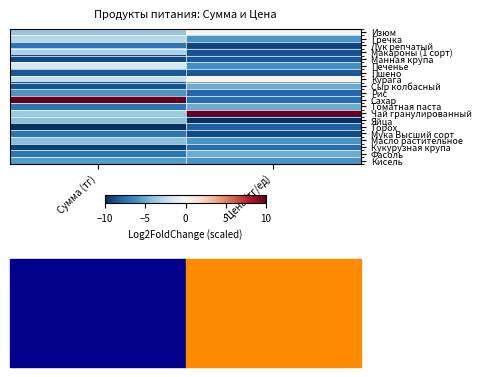

Reading left to right, extract all data points from this chart.

Изюм: Сумма (тг)=-3.8	Цена (тг/ед)=0.4
Гречка: Сумма (тг)=-2.7	Цена (тг/ед)=-5.8
Лук репчатый: Сумма (тг)=-7.3	Цена (тг/ед)=-9.2
Макароны (1 сорт): Сумма (тг)=-3.2	Цена (тг/ед)=-8.7
Манная крупа: Сумма (тг)=-9.0	Цена (тг/ед)=-8.5
Печенье: Сумма (тг)=-1.8	Цена (тг/ед)=-6.0
Пшено: Сумма (тг)=-8.6	Цена (тг/ед)=-8.5
Курага: Сумма (тг)=-2.5	Цена (тг/ед)=0.4
Сыр колбасный: Сумма (тг)=-8.6	Цена (тг/ед)=-5.0
Рис: Сумма (тг)=-5.9	Цена (тг/ед)=-7.8
Сахар: Сумма (тг)=10.0	Цена (тг/ед)=-7.5
Томатная паста: Сумма (тг)=-7.3	Цена (тг/ед)=-5.0
Чай гранулированный: Сумма (тг)=-3.6	Цена (тг/ед)=10.0
Яйца: Сумма (тг)=-4.1	Цена (тг/ед)=-10.0
Горох: Сумма (тг)=-10.0	Цена (тг/ед)=-8.2
Мука Высший сорт: Сумма (тг)=-7.3	Цена (тг/ед)=-9.0
Масло растительное: Сумма (тг)=-4.2	Цена (тг/ед)=-5.8
Кукурузная крупа: Сумма (тг)=-9.3	Цена (тг/ед)=-7.6
Фасоль: Сумма (тг)=-7.3	Цена (тг/ед)=-5.0
Кисель: Сумма (тг)=-5.6	Цена (тг/ед)=-5.8